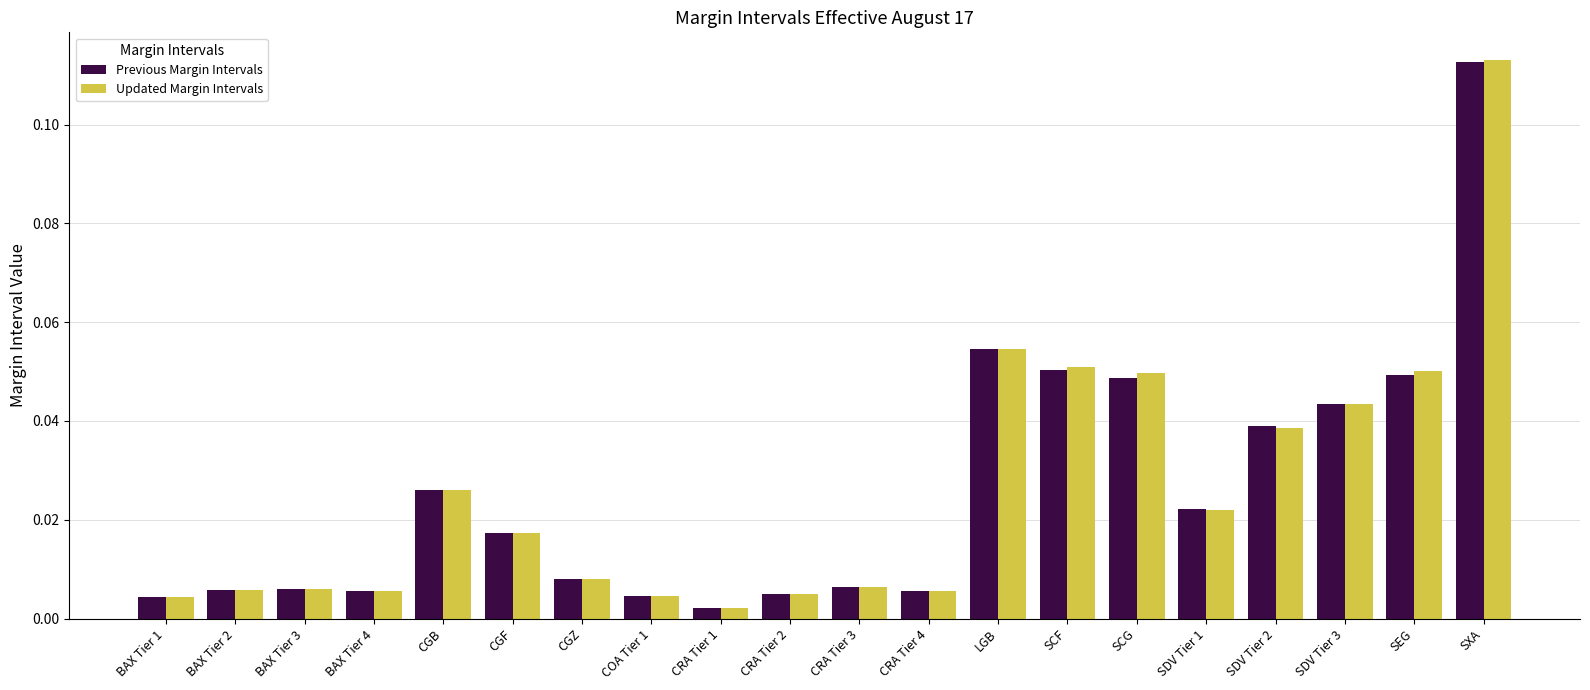

At which label does Updated Margin Intervals reach its peak?

SXA